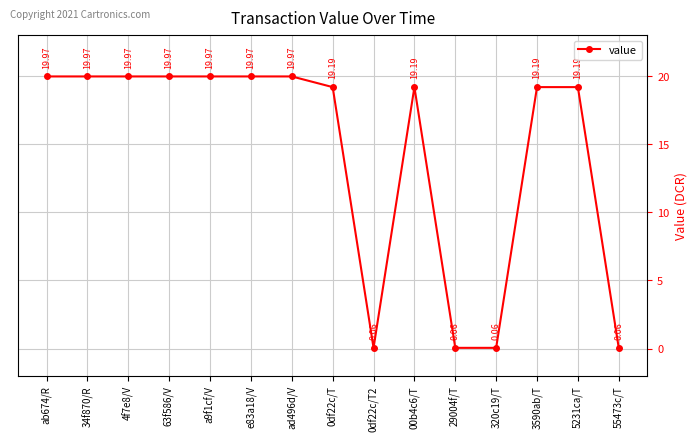

What is the label of the 14th point from the left?

5231ca/T